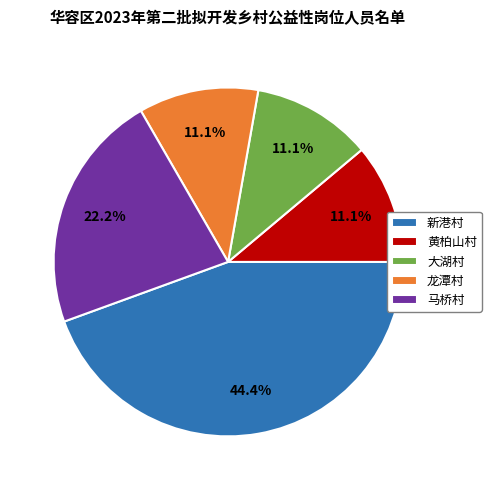

What percentage is the 龙潭村 slice, to the nearest percent?

11%